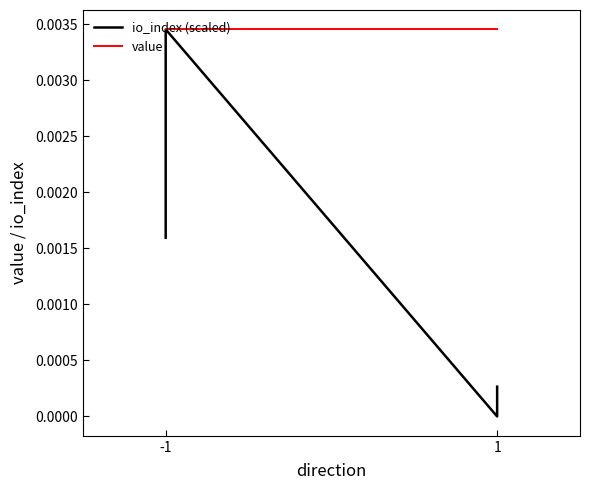

Rank the series by their maximum value, from highest to lowest.

io_index (scaled), value